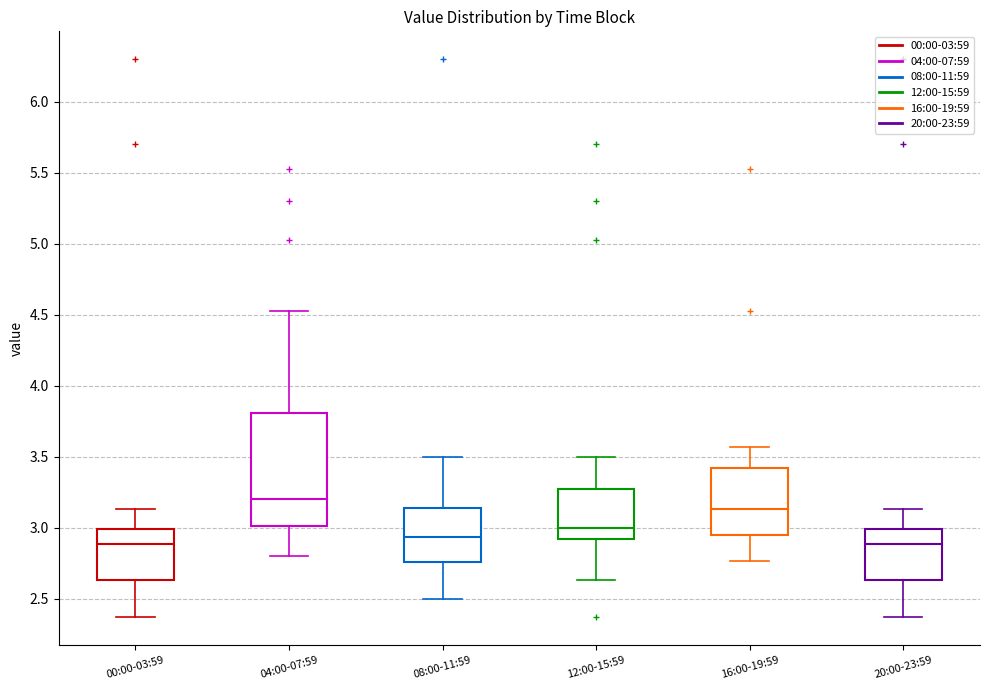

Reading left to right, transcribe this box plot: for each box, give where its median line is, the range the box spans, and where its two whiskers end, as read against the y-axis. The values are not printed on the chart, so give them approximately, as read against the axis.

00:00-03:59: median 2.90, box 2.65 to 3.00, whiskers 2.35 to 3.15
04:00-07:59: median 3.20, box 3.00 to 3.80, whiskers 2.80 to 4.55
08:00-11:59: median 2.95, box 2.75 to 3.15, whiskers 2.50 to 3.50
12:00-15:59: median 3.00, box 2.90 to 3.30, whiskers 2.65 to 3.50
16:00-19:59: median 3.15, box 2.95 to 3.45, whiskers 2.75 to 3.55
20:00-23:59: median 2.90, box 2.65 to 3.00, whiskers 2.35 to 3.15